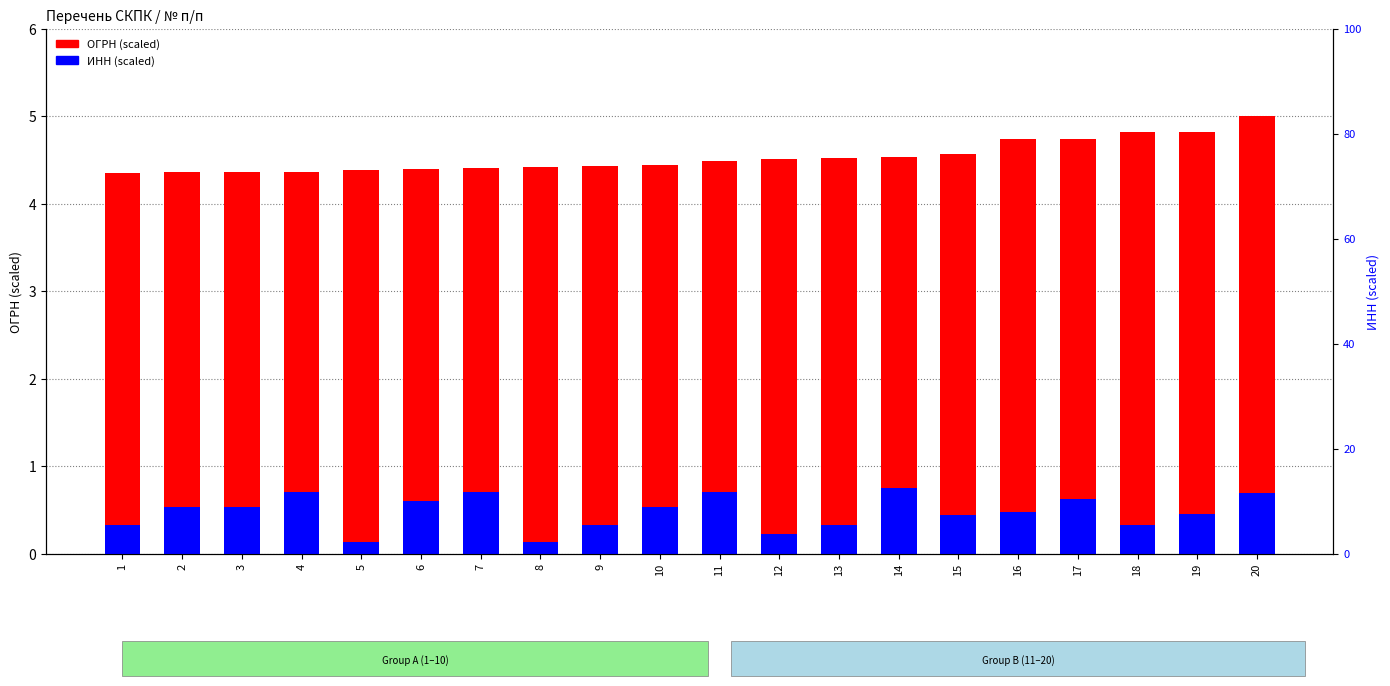

At which category is the sum across all series the highest?

20